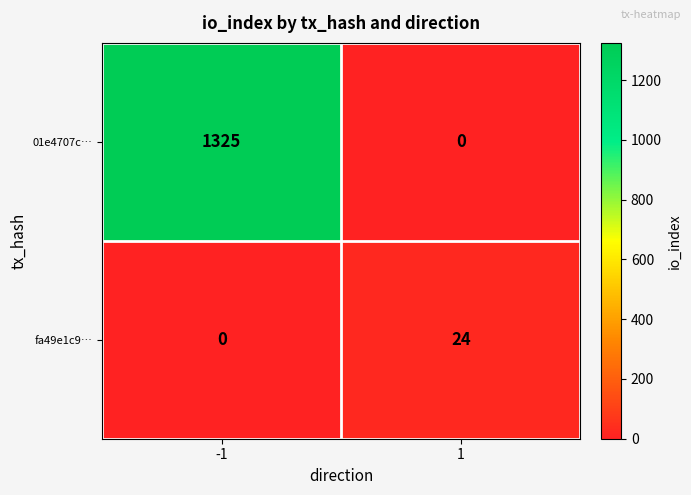

The value of 01e4707c… at -1 is 1325. True or false?

True